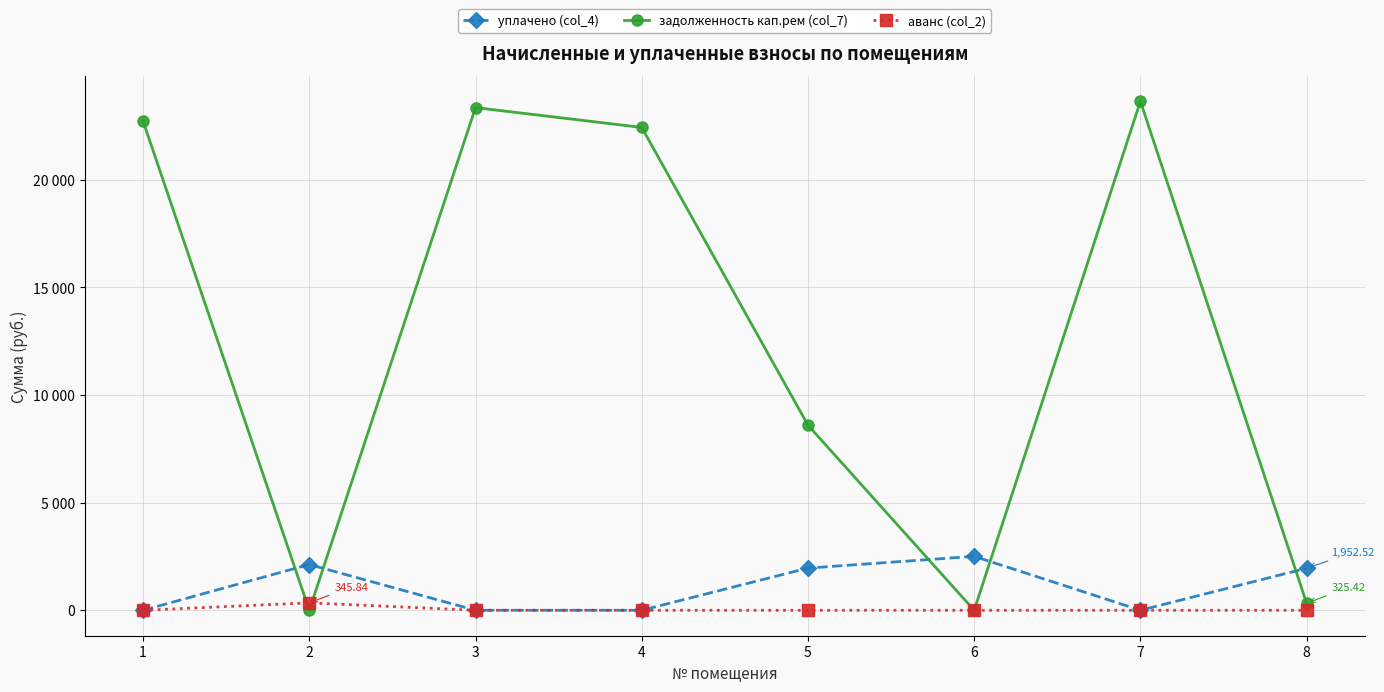

What is the difference between the maximum and second lowest values in the аванс (col_2) series?

345.8